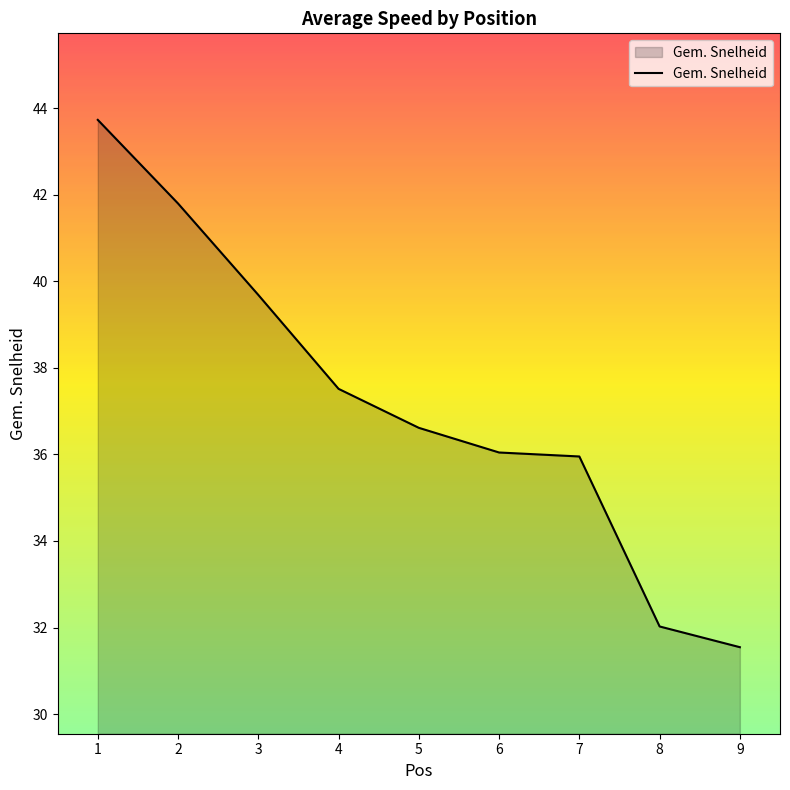

What is the difference between the values at 3 and 7?

3.7